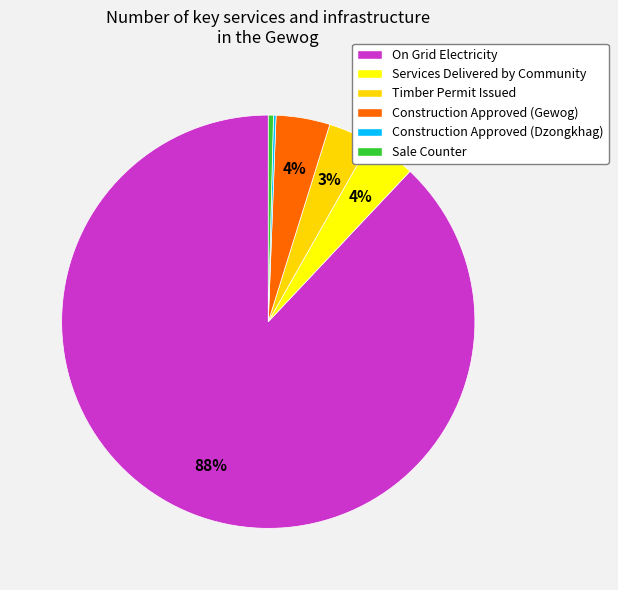

Combined, what portion of the pie is Construction Approved (Gewog) and Sale Counter?

4.6%